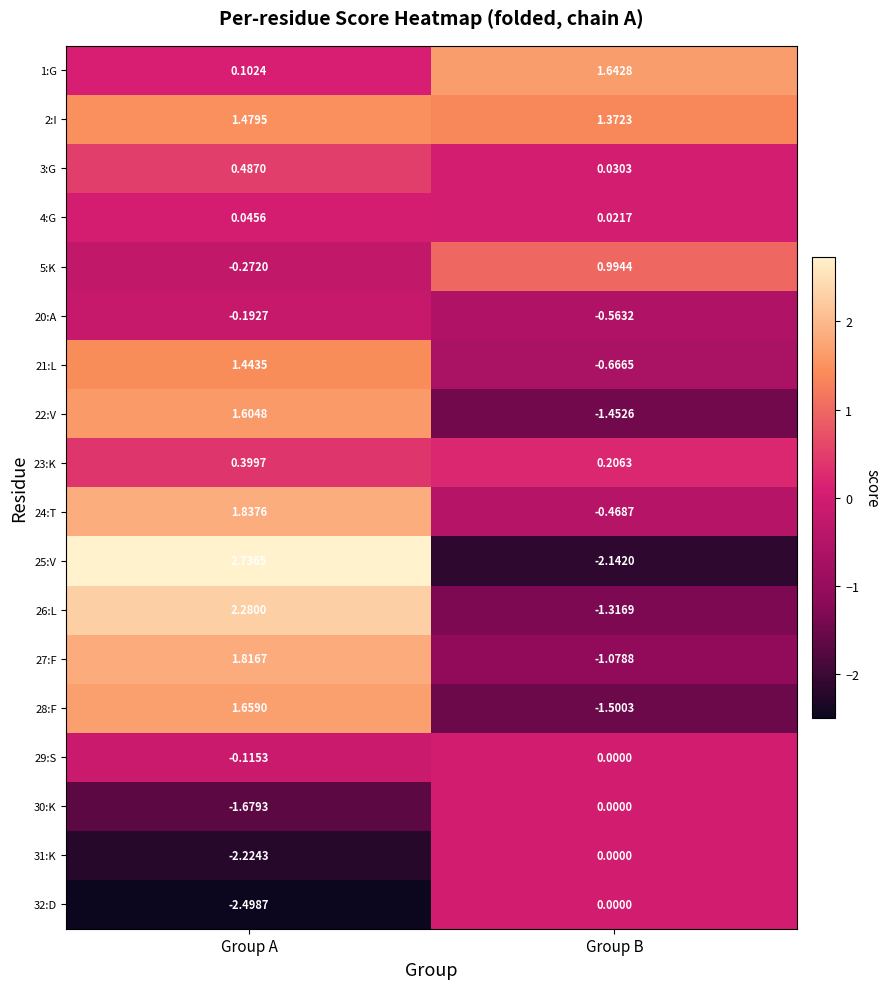

Which label corresponds to the smallest value in the chart?

Group A